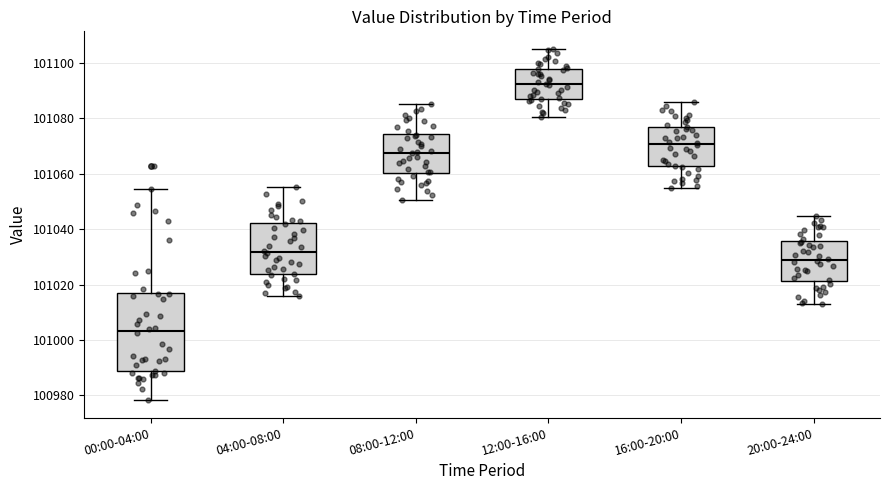

Which box has the lowest median line?

00:00-04:00